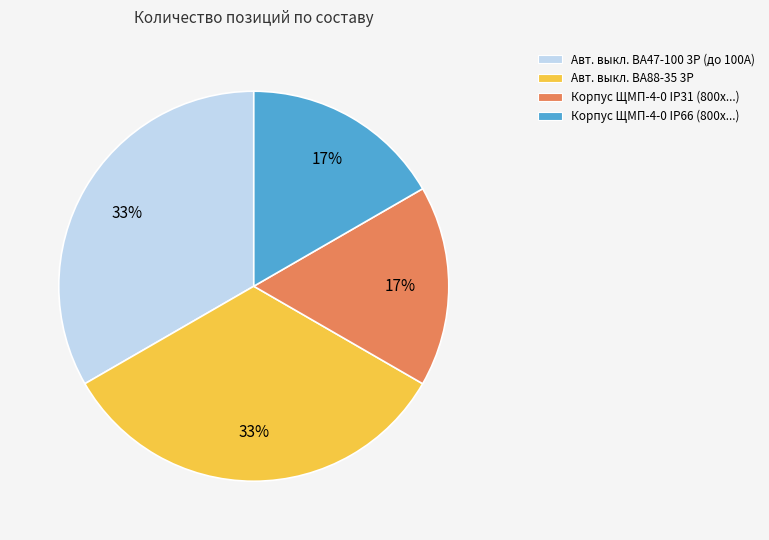

To the nearest percent, what percentage of the pie is Авт. выкл. ВА47-100 3Р (до 100А)?

33%